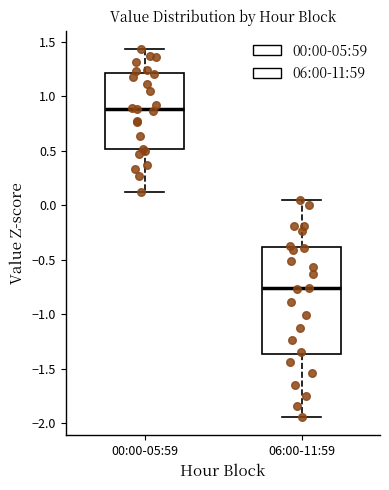

Comparing the boxes themselves (not the whiskers), which one is the tallest?

06:00-11:59